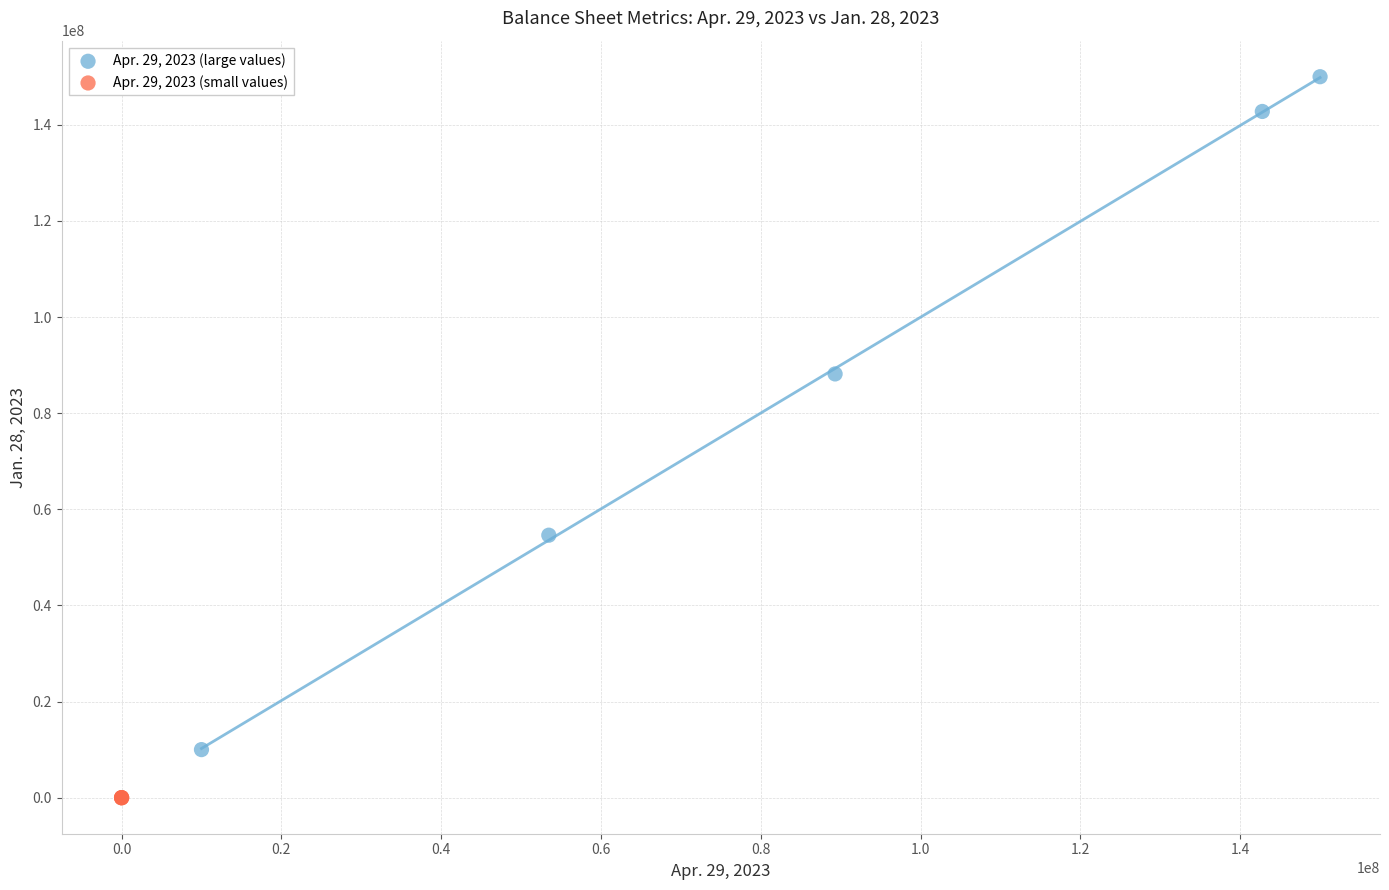

Which series contains the highest Y value?

Apr. 29, 2023 (large values)